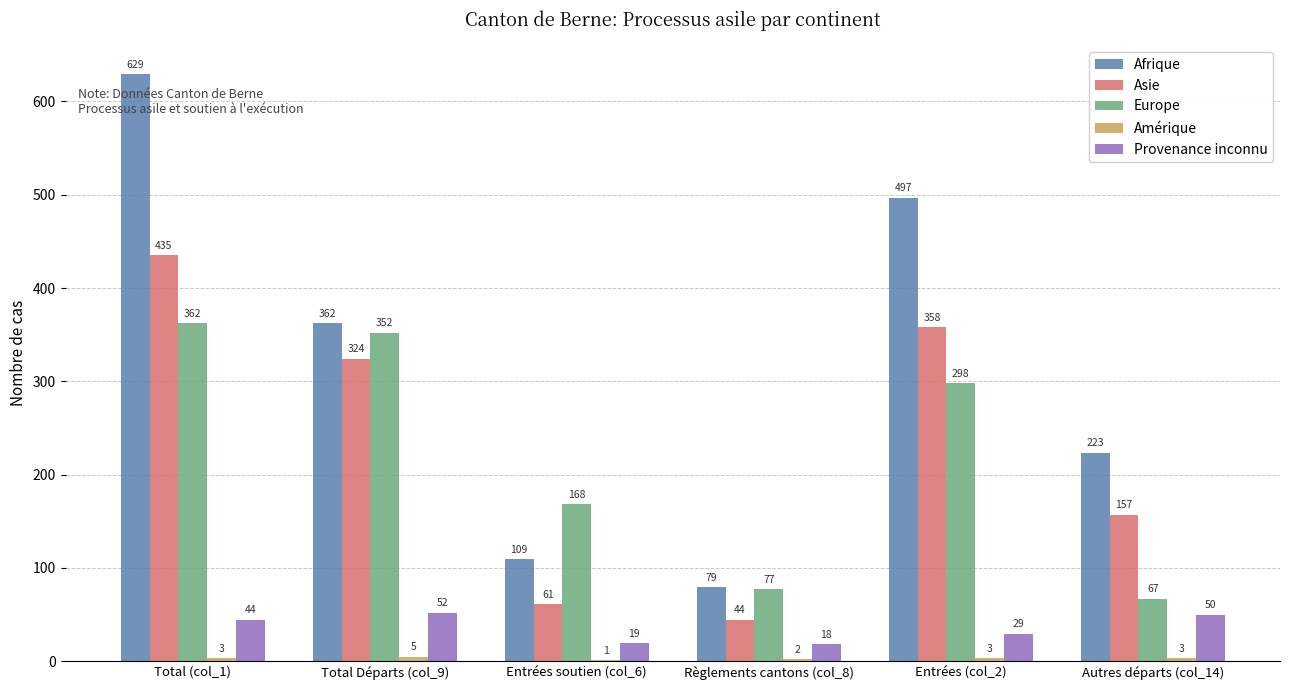

What is the maximum value shown in the chart?

629